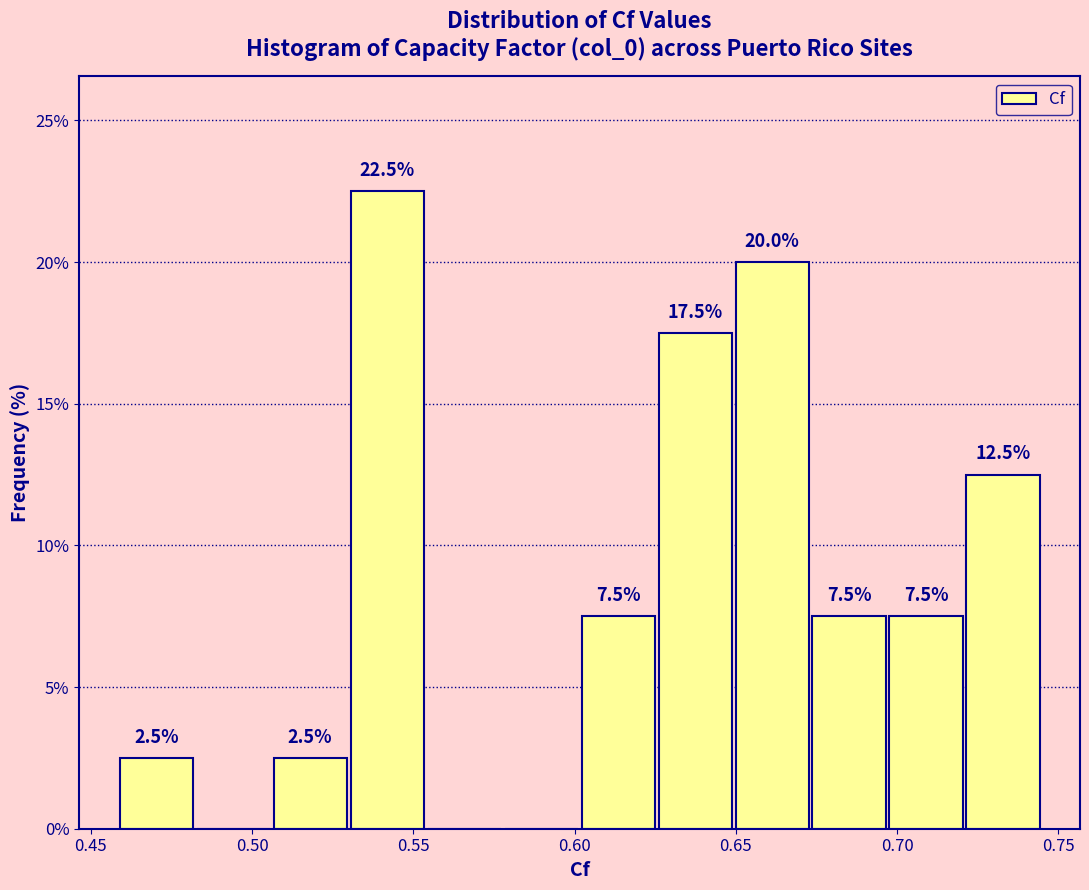

Which range on the x-axis has the tallest bar?

0.530 to 0.555